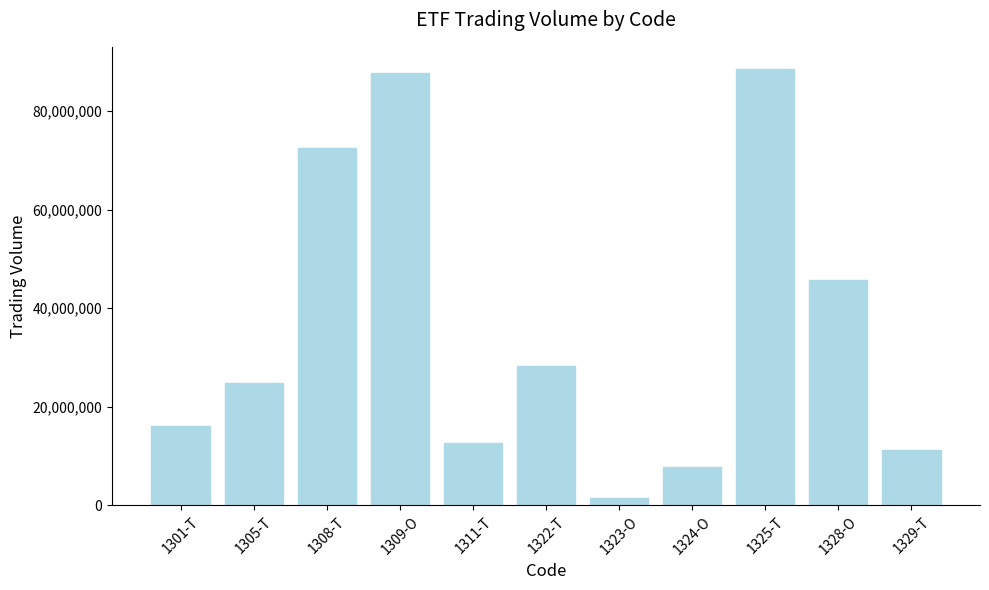

Are the bars grouped side by side (vs. stacked)?

No